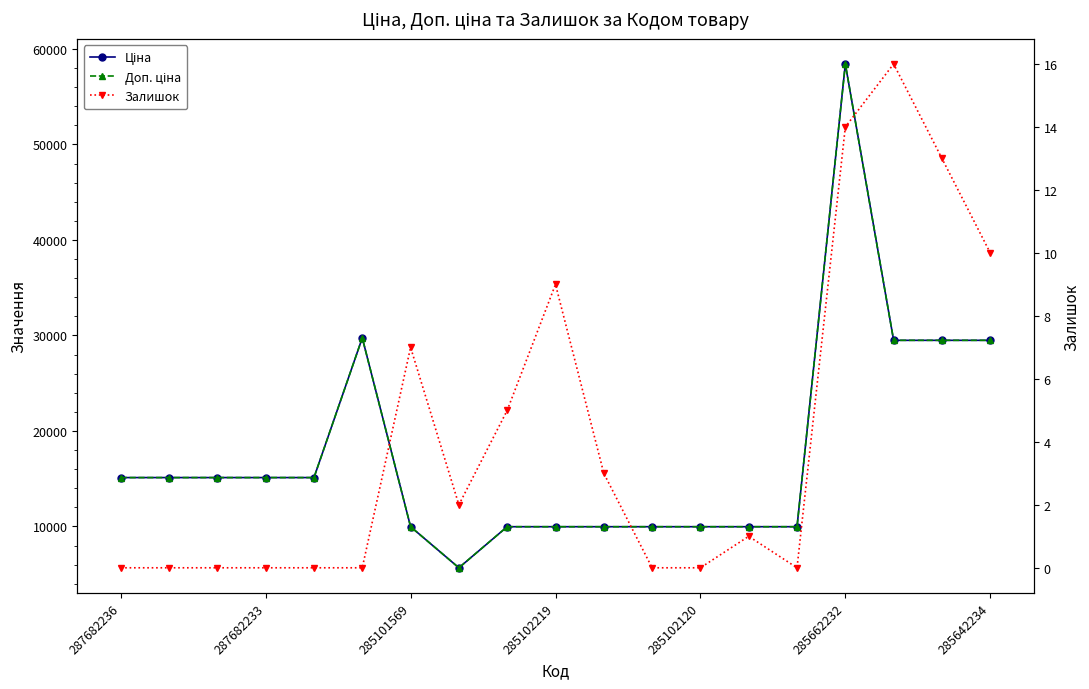

What is the difference between the second highest and second lowest values in the Ціна series?

19772.3